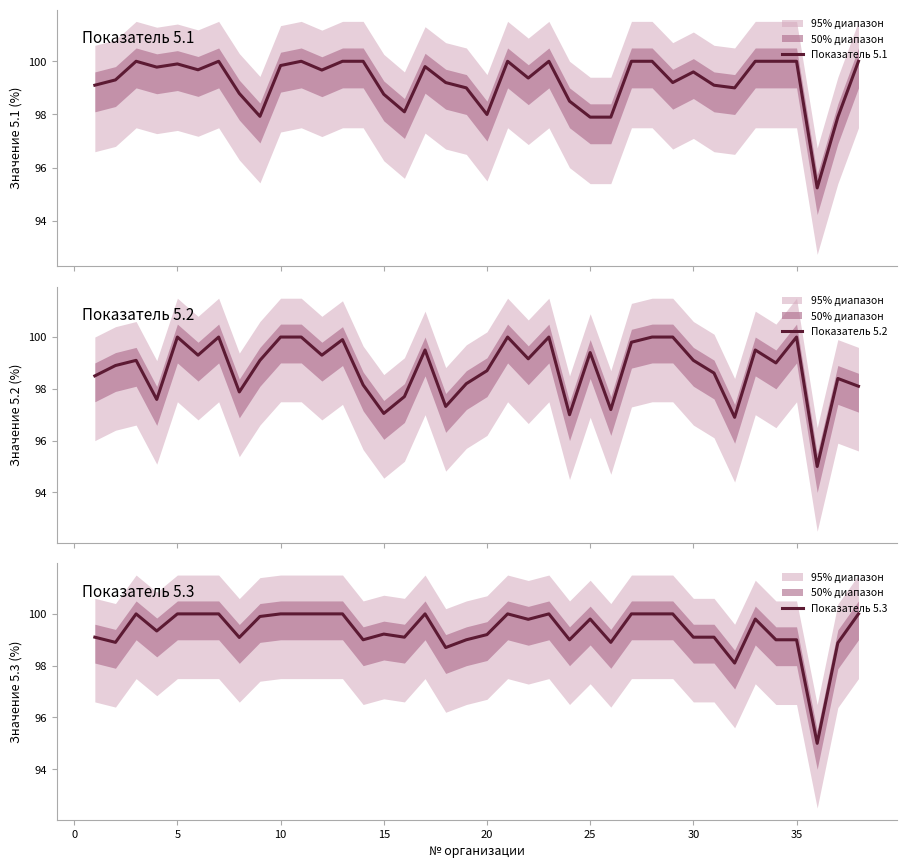

What is the highest value of the Показатель 5.1 series?

100.0